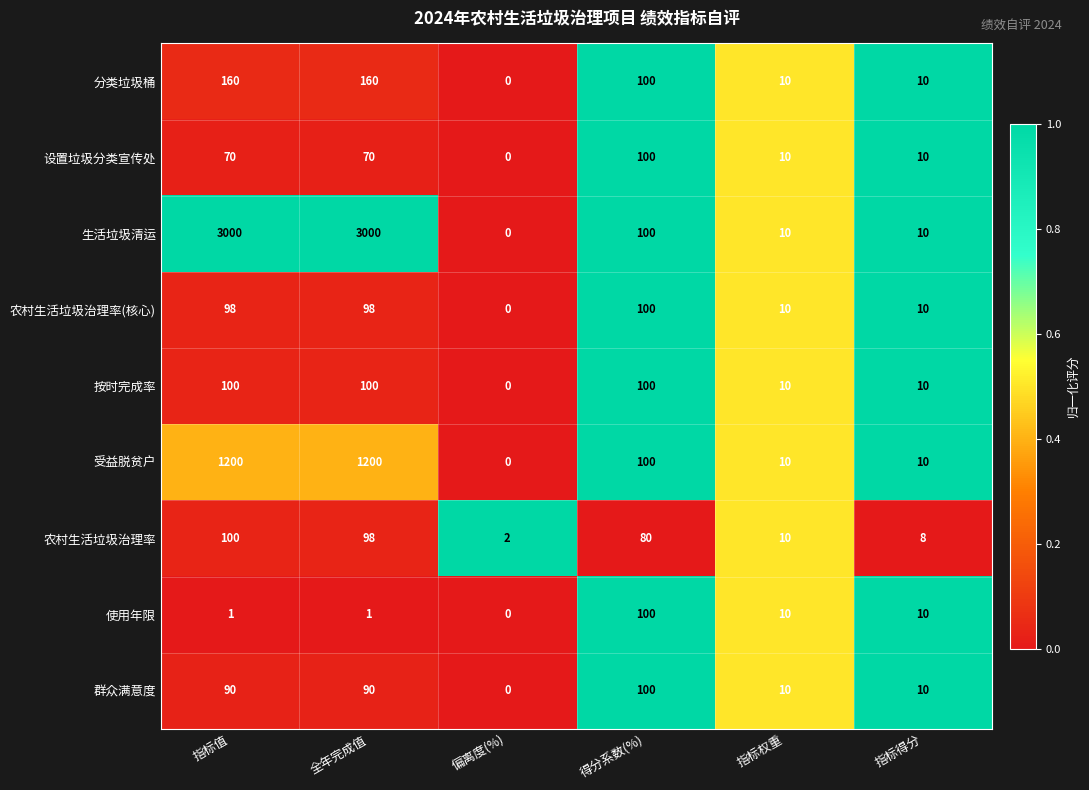

What is the sum of the 群众满意度 values at 指标得分 and 全年完成值?

100